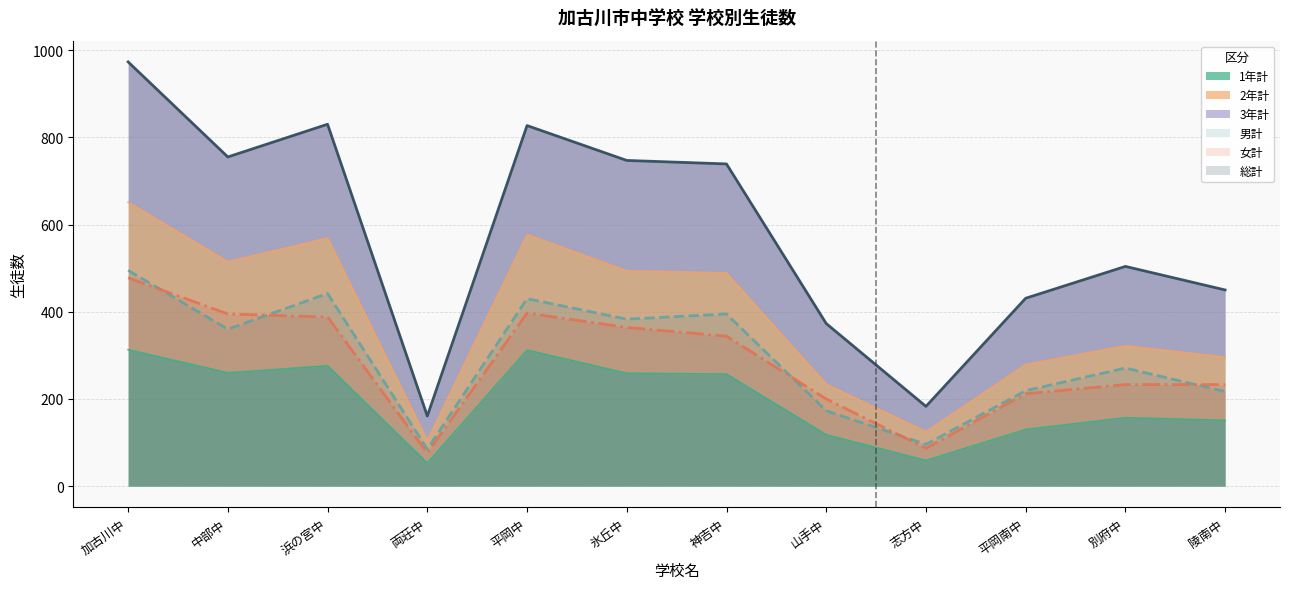

At which label does 3年計 reach its minimum?

両荘中